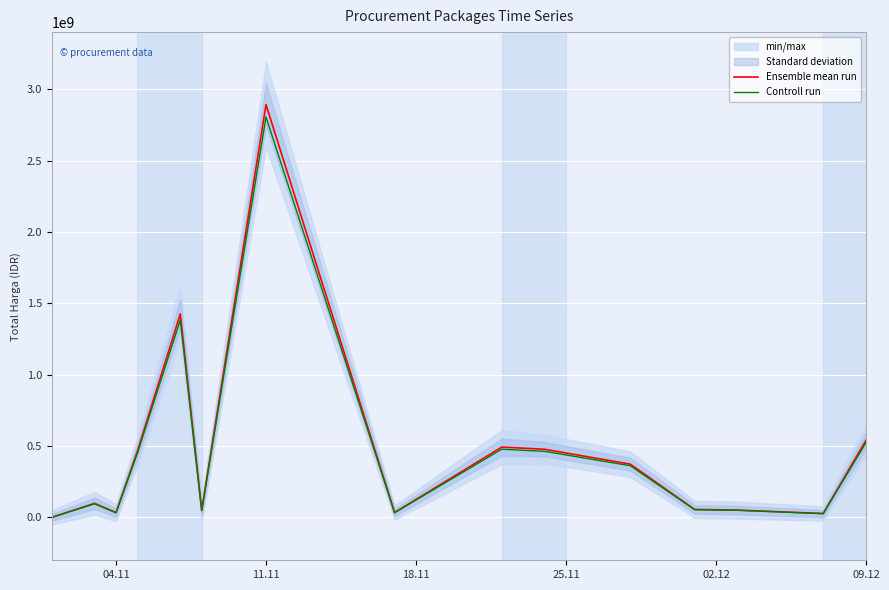

How many lines are shown in the chart?

2